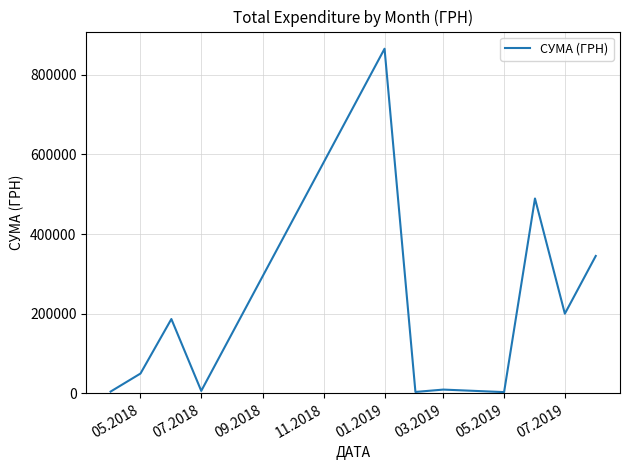

What is the smallest value displayed?

3248.0